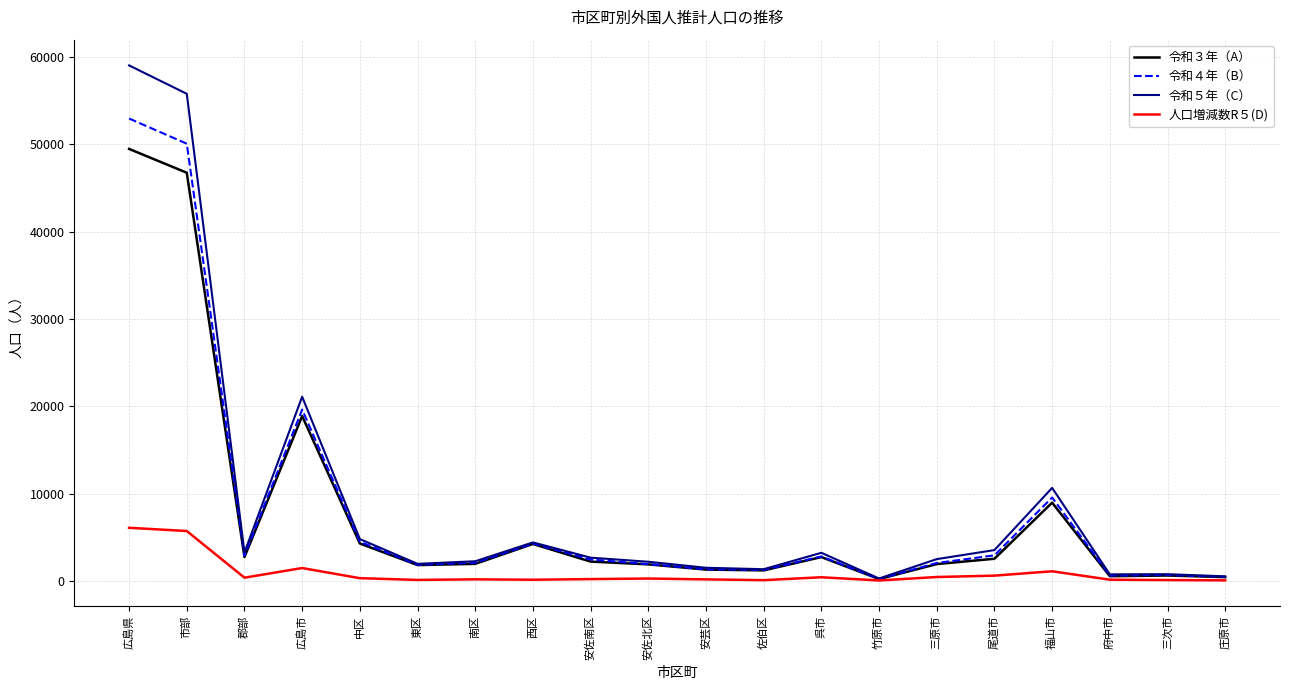

What is the sum of all 人口増減数R５(D) values?

18020